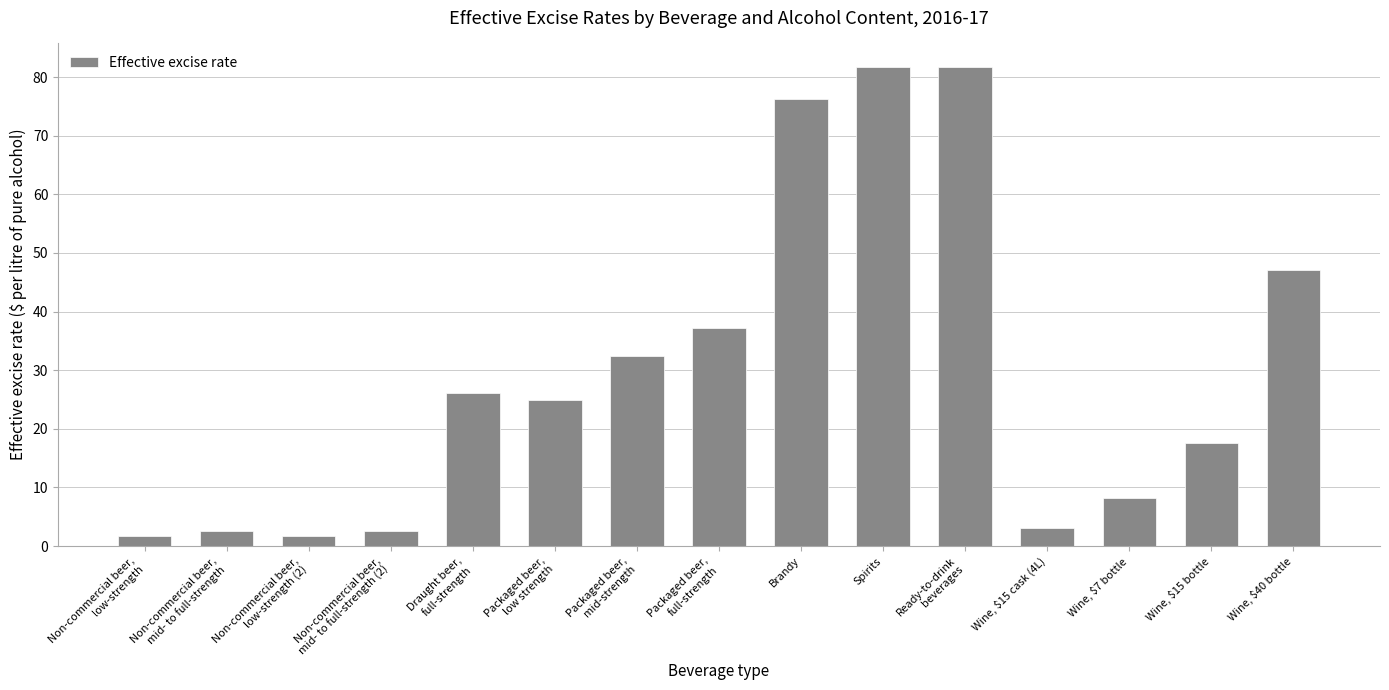

Where does the data first go above 24?

Draught beer,
full-strength